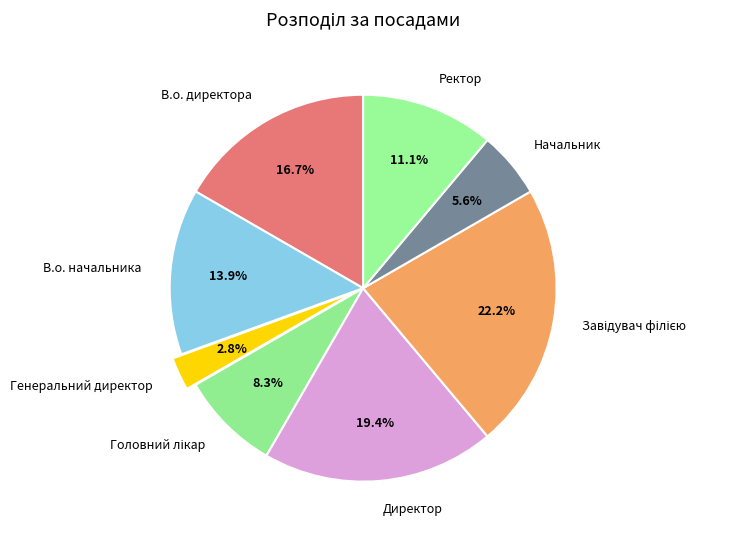

What is the smallest slice in the pie chart?

Генеральний директор